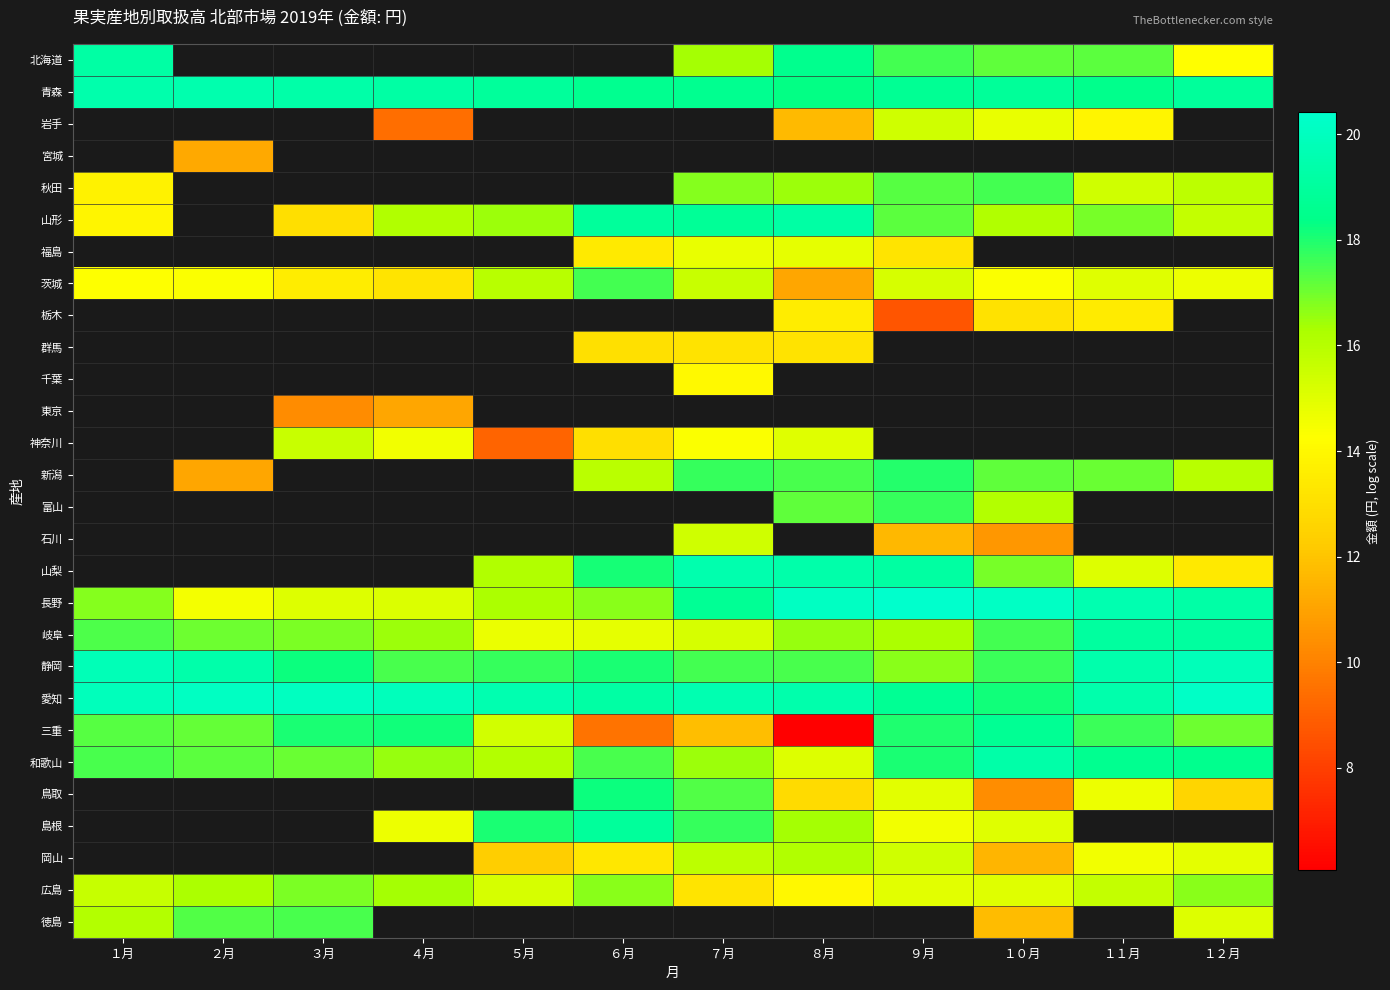

Is it true that 富山 equals 11.1 at ８月?

False